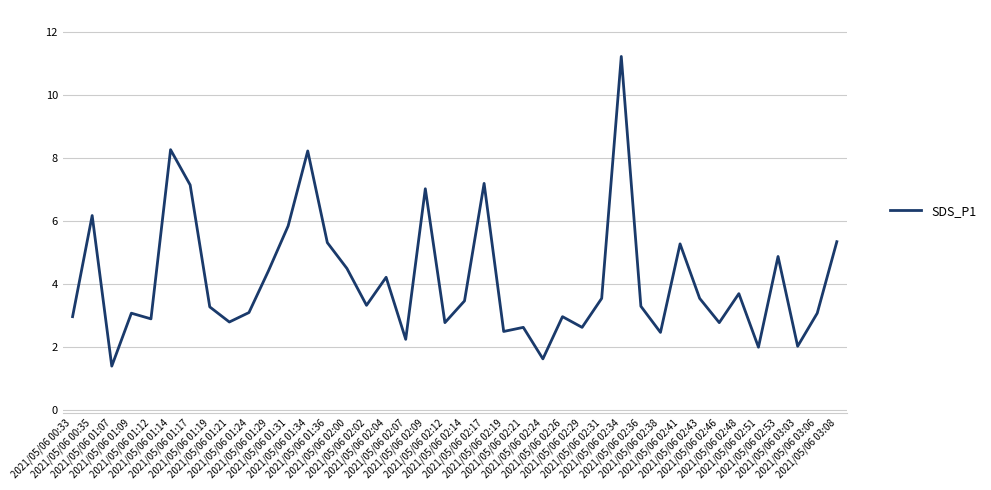

What is the sum of all values?

165.3